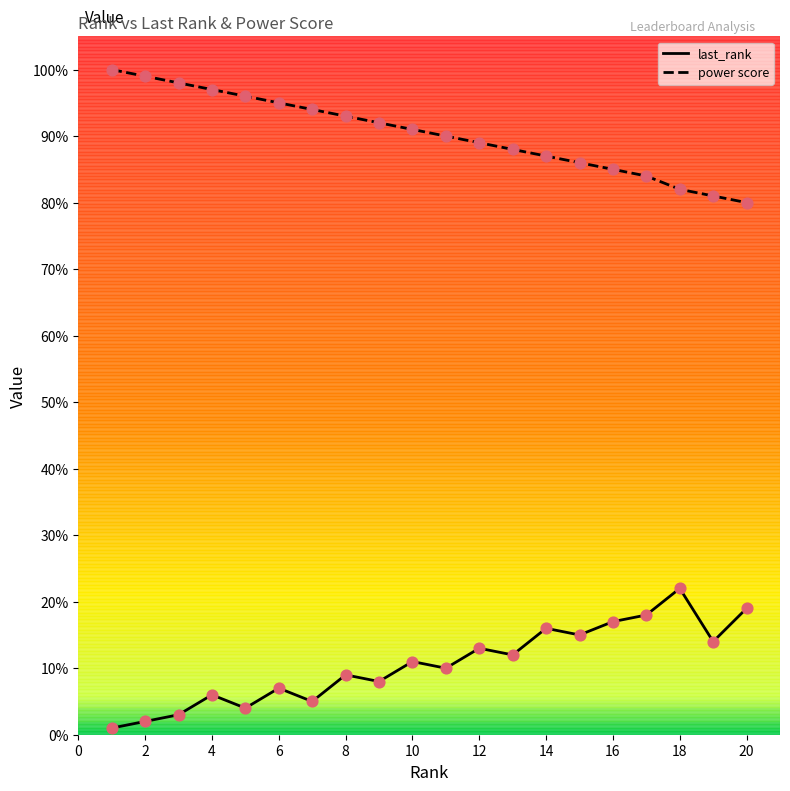

Which series has the largest total across all categories?

power score